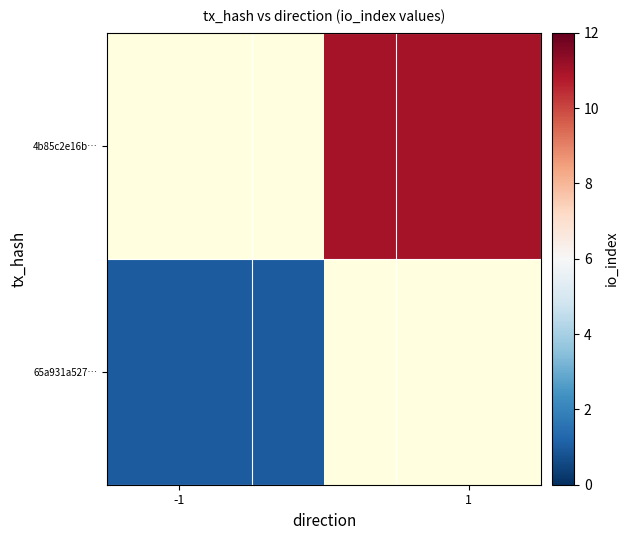

At how many categories does at least one series exceed 0?

2